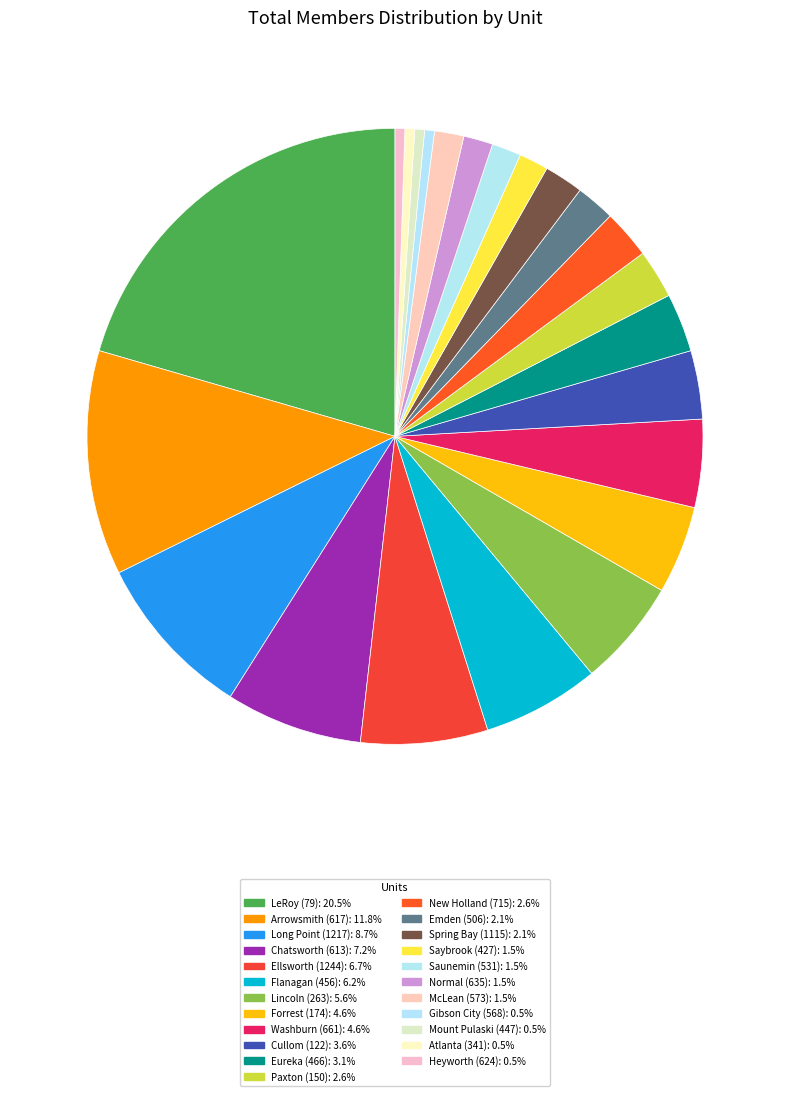

How many segments does this pie chart have?

23